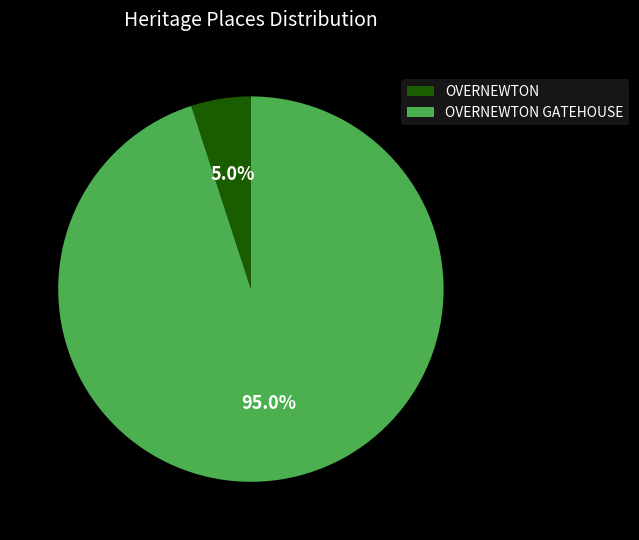

The OVERNEWTON GATEHOUSE slice represents 86% of the pie. True or false?

False